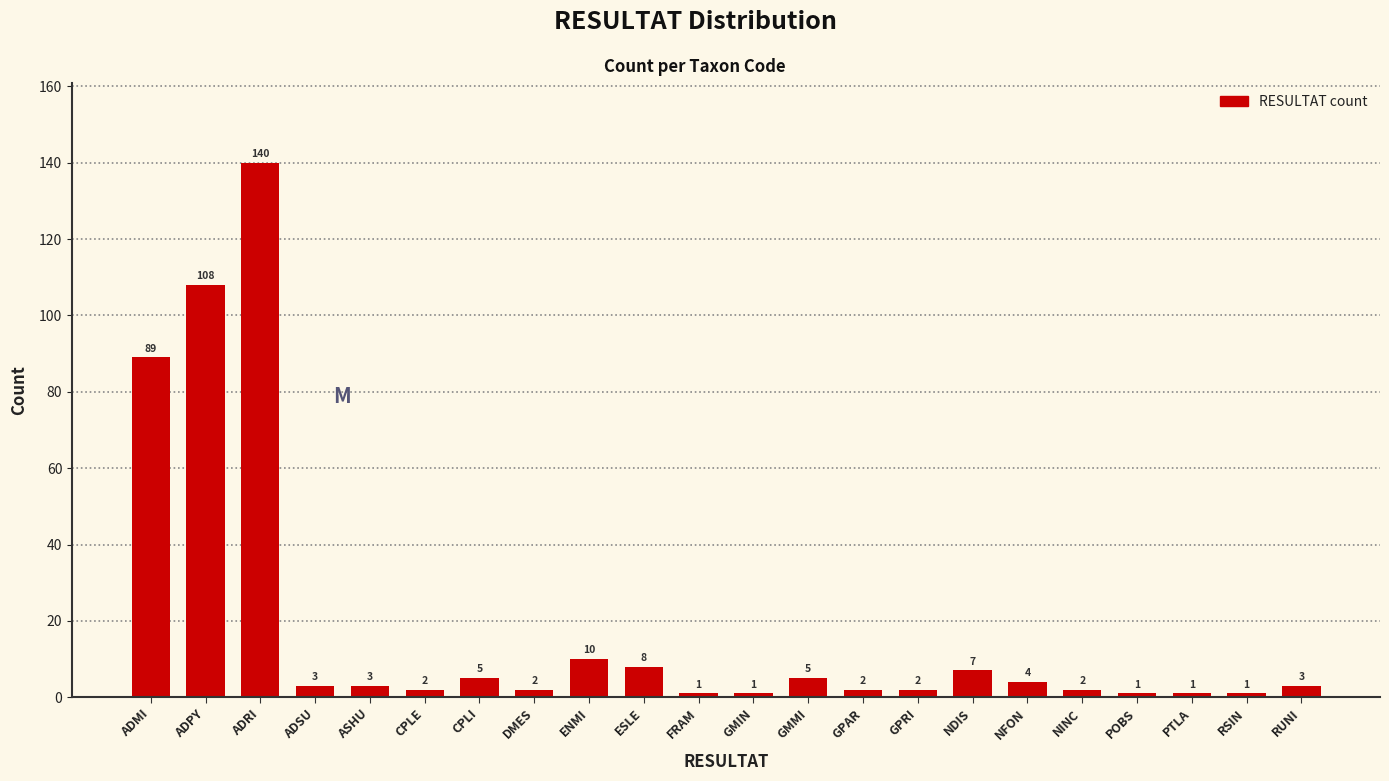

Reading right to left, extract all data points from this chart.

3	1	1	1	2	4	7	2	2	5	1	1	8	10	2	5	2	3	3	140	108	89